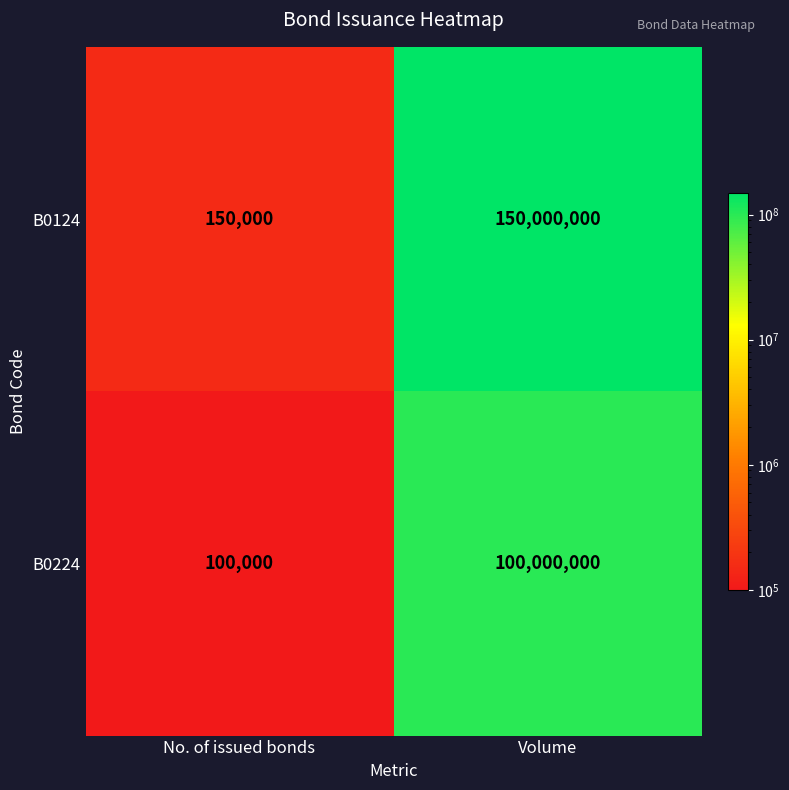

The value of B0124 at Volume is 150000000. True or false?

True